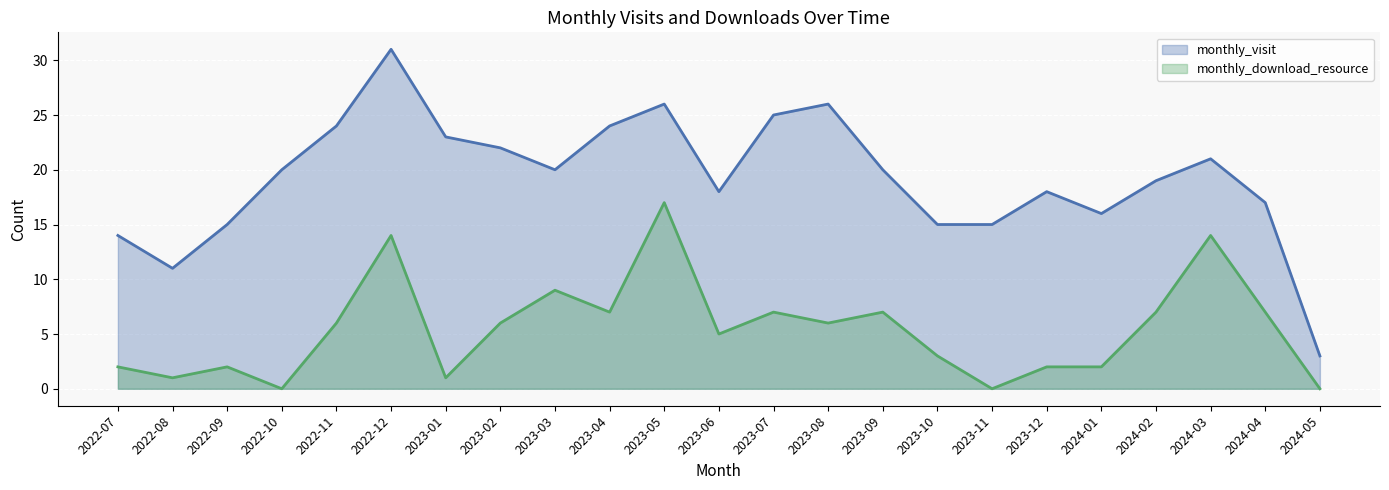

List the series in order of their peak value, highest first.

monthly_visit (line), monthly_download_resource (line)